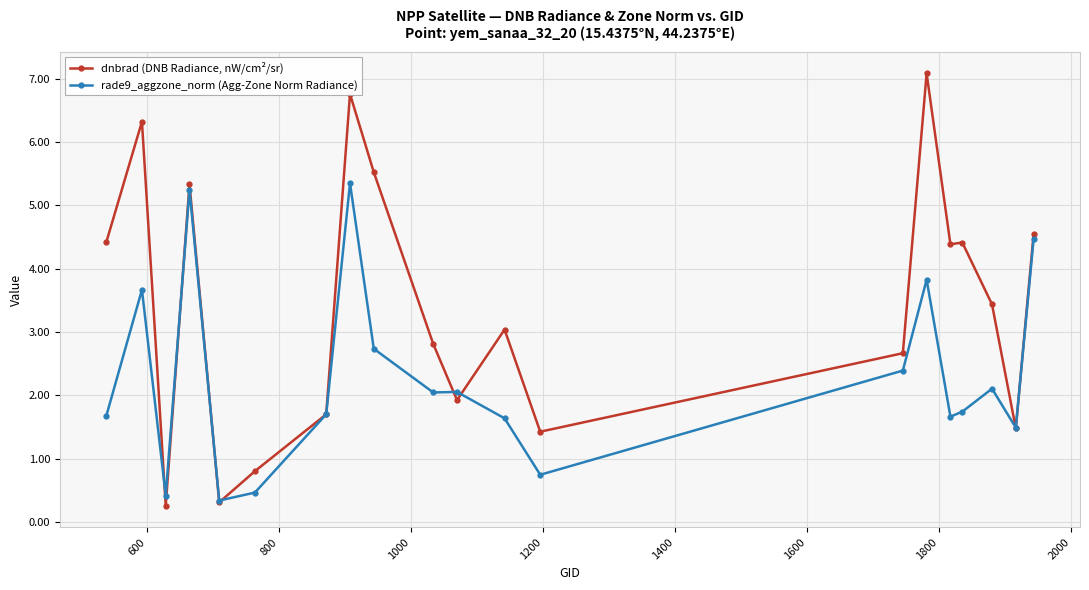

True or false: dnbrad (DNB Radiance, nW/cm²/sr) has more than 0 points higher than both neighbors.

True